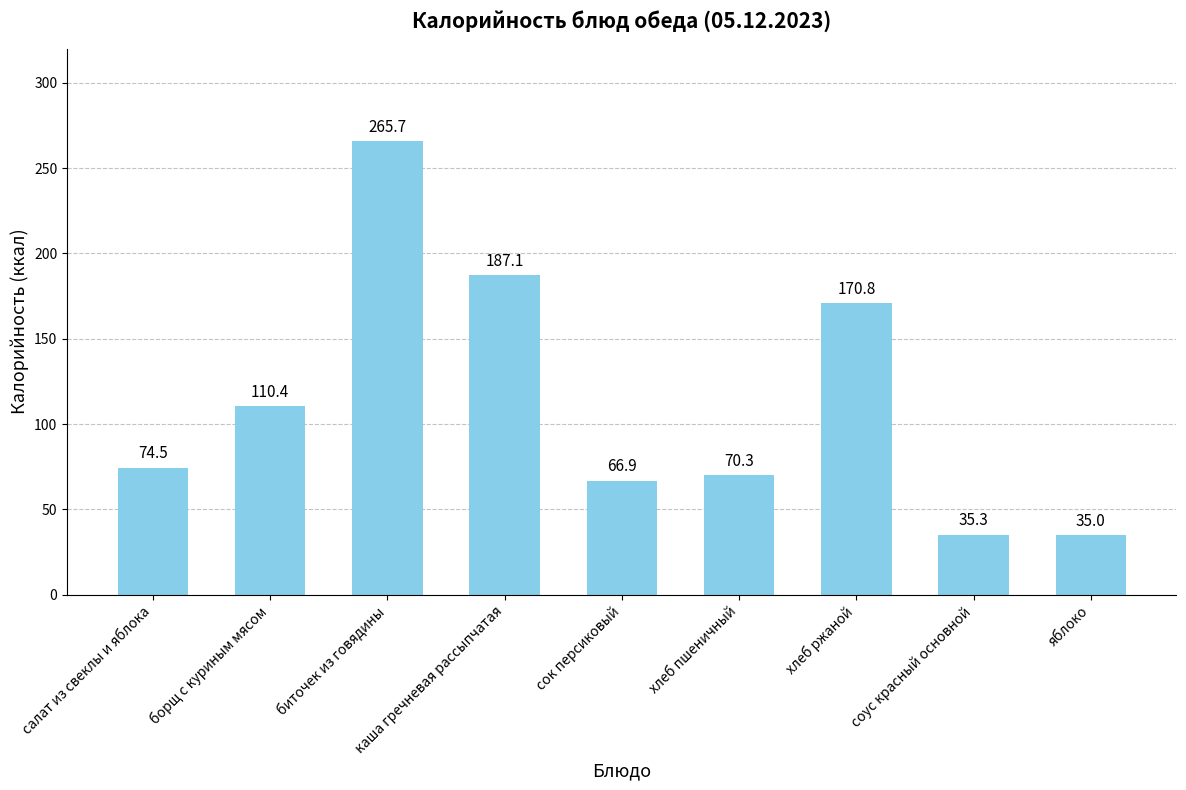

Where does the data first go above 74?

салат из свеклы и яблока